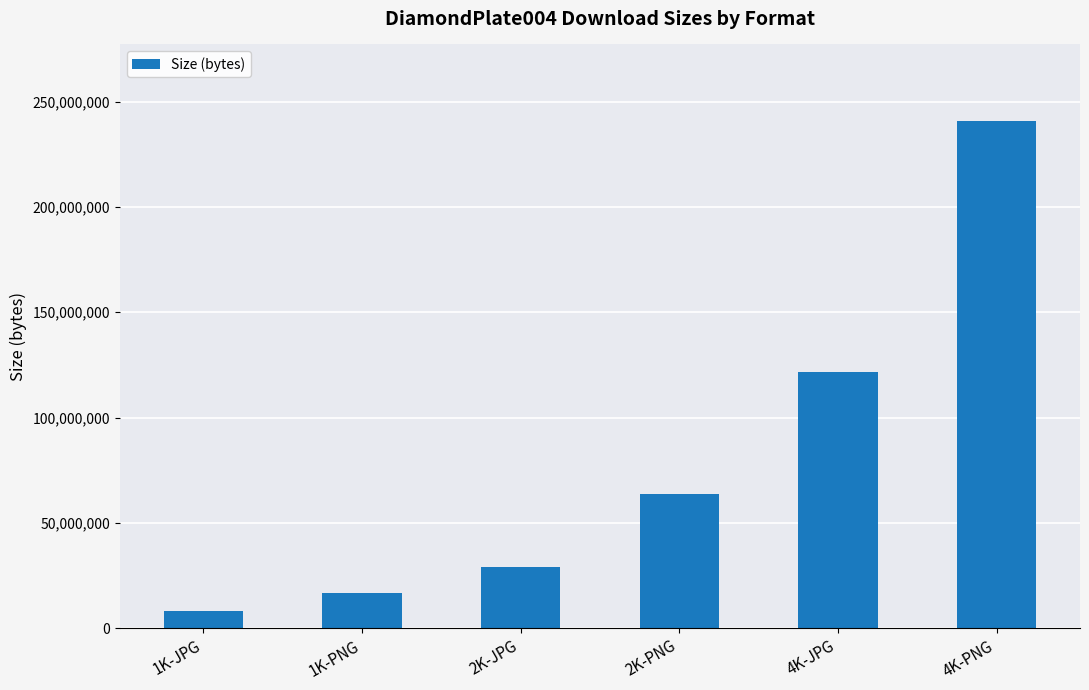

What is the label of the 3rd bar from the right?

2K-PNG